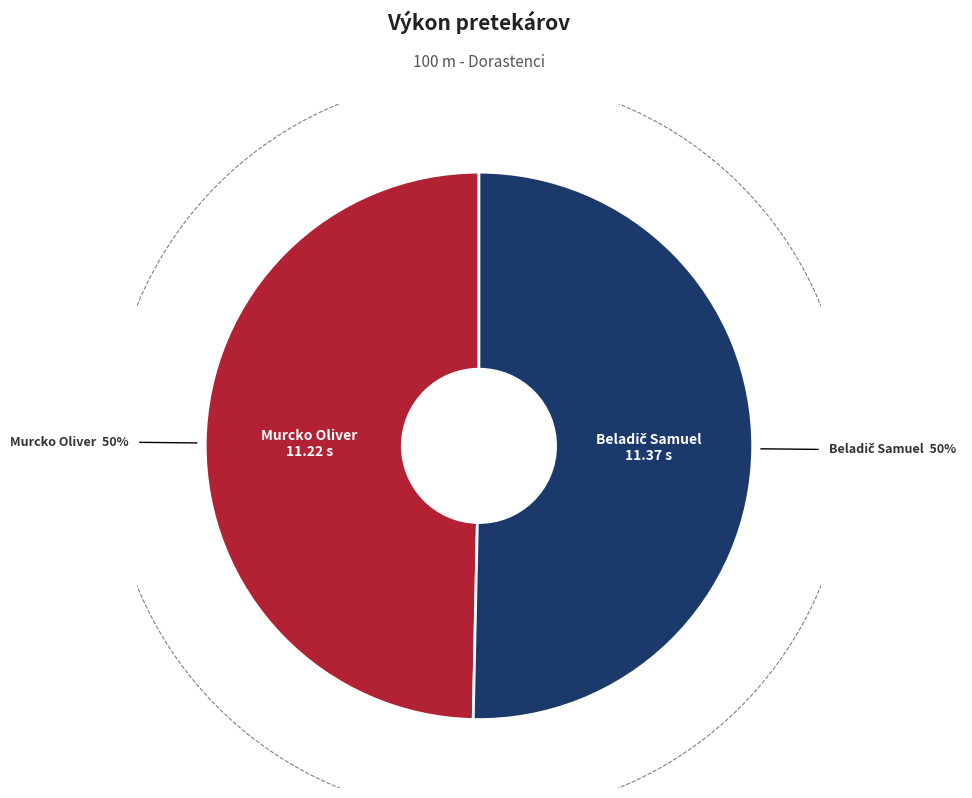

What is the total percentage of Murcko Oliver and Beladič Samuel?

100.0%